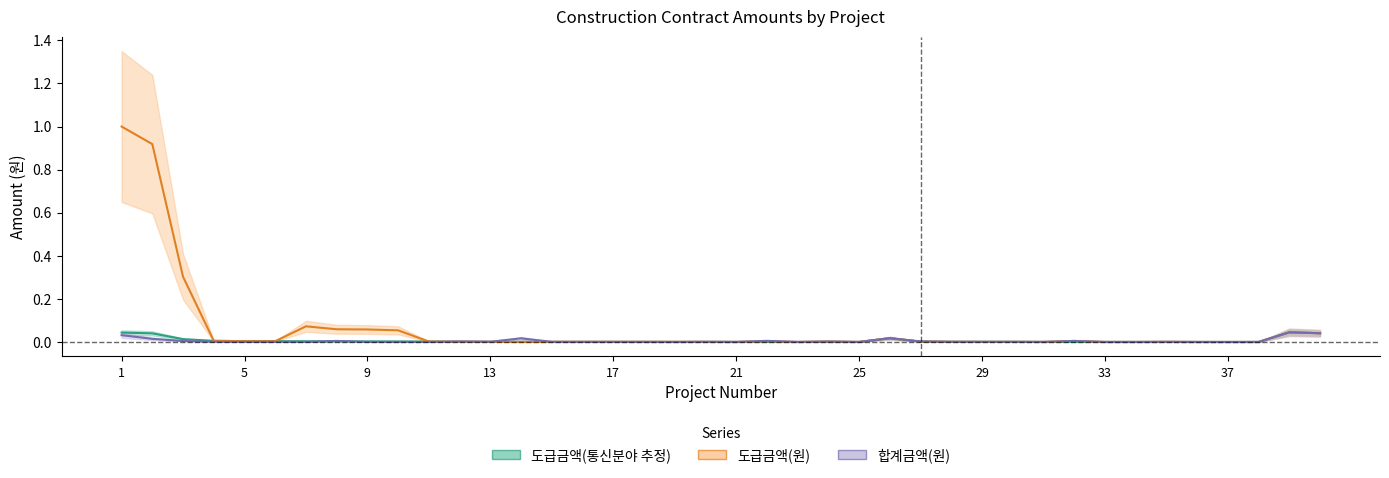

How many interior local valleys does the 도급금액(원) series have?

7